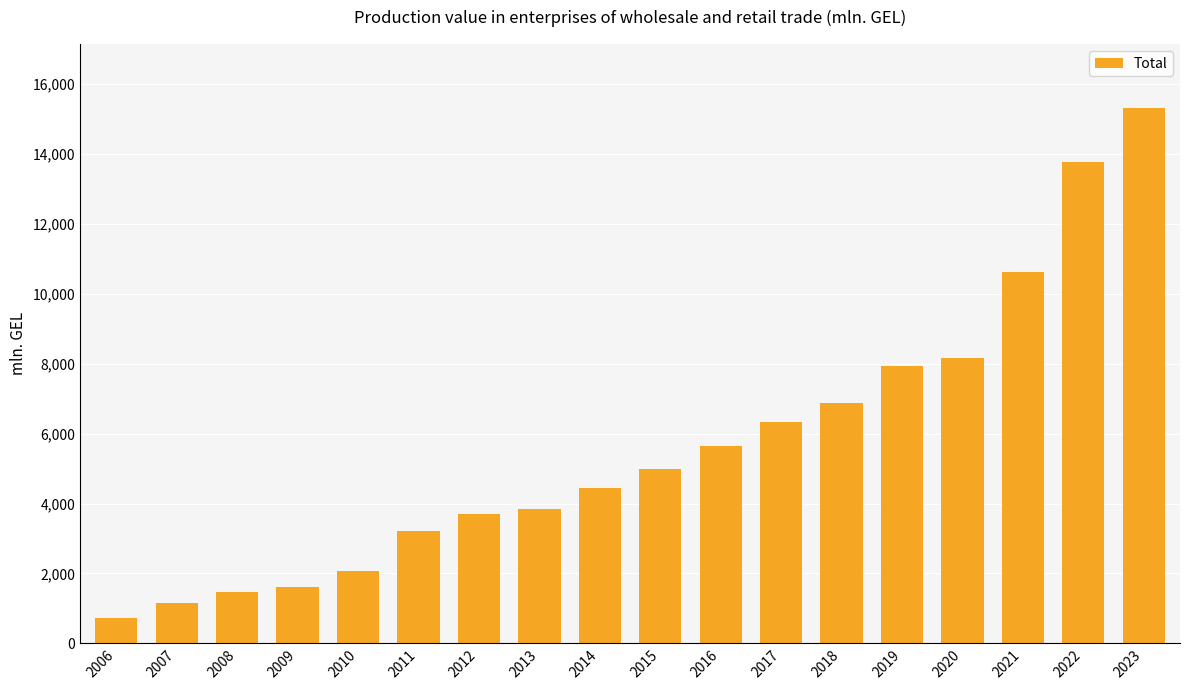

Which has a higher value, 2011 or 2020?

2020